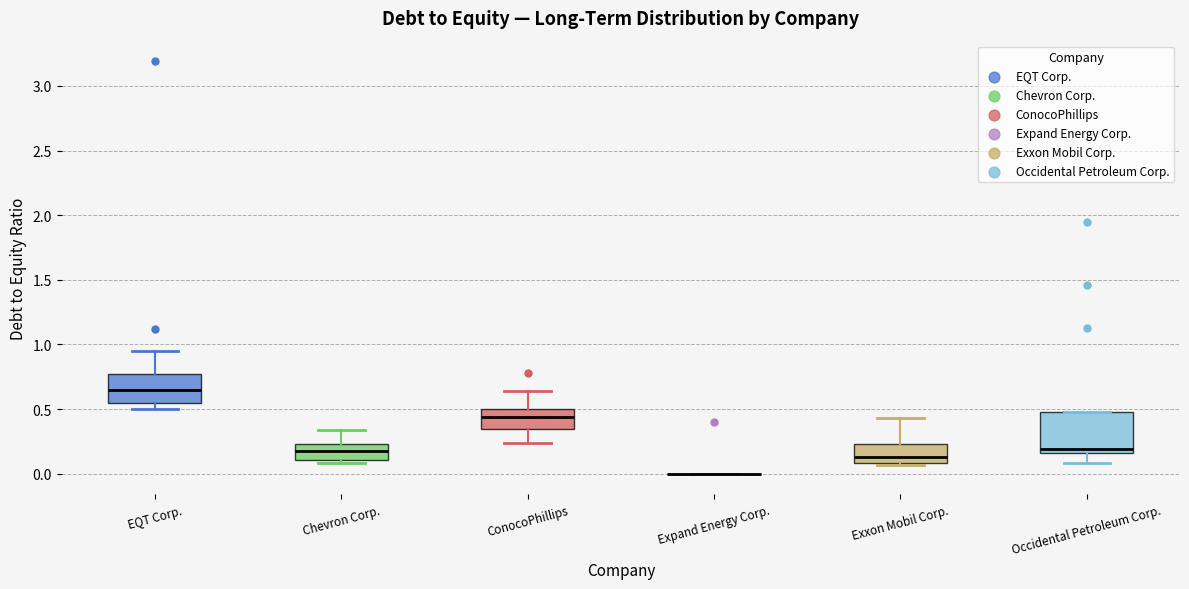

Where does the upper whisker of the box for Chevron Corp. end on the y-axis? The values are not printed on the chart, so give them approximately, as read against the axis.

0.35